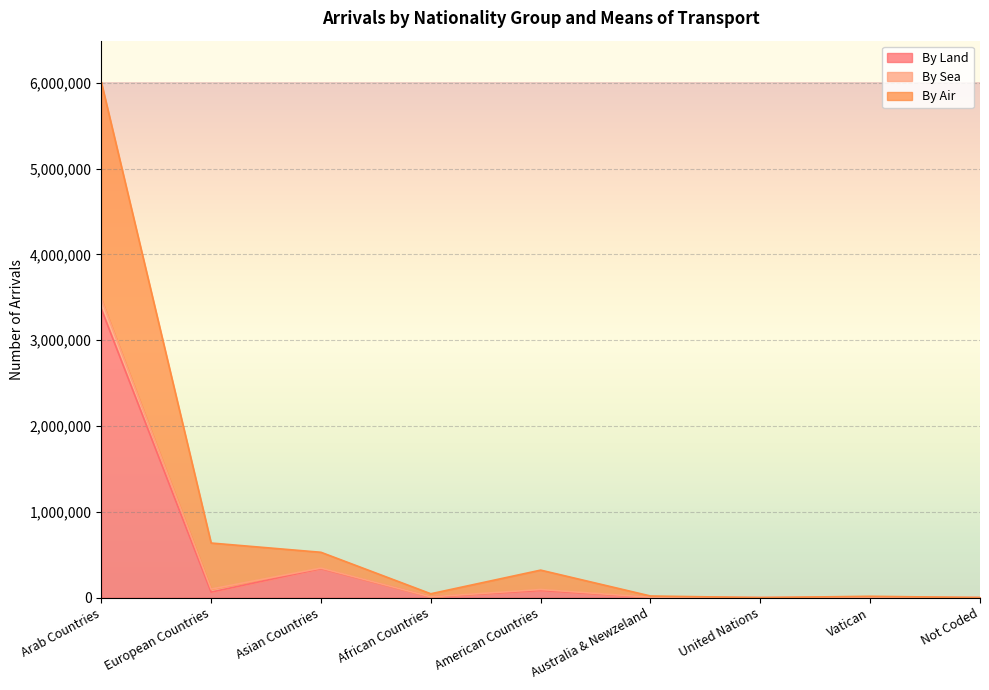

At which category is the sum across all series the highest?

Arab Countries